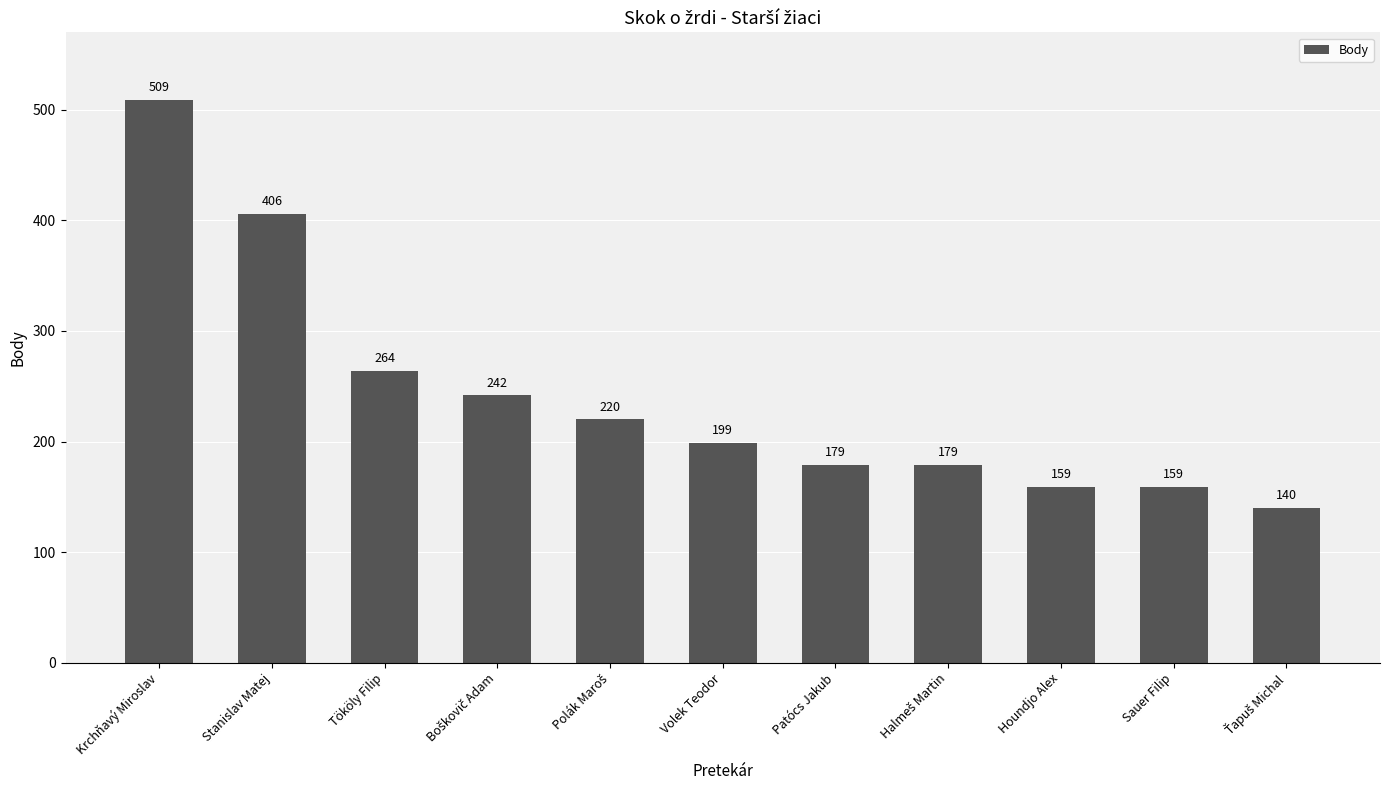

Approximately how many times larger is the value at Volek Teodor compared to Houndjo Alex?

1.3